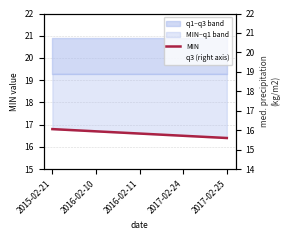

The q3 (right axis) series shows 32.2 at 2016-02-10. True or false?

False